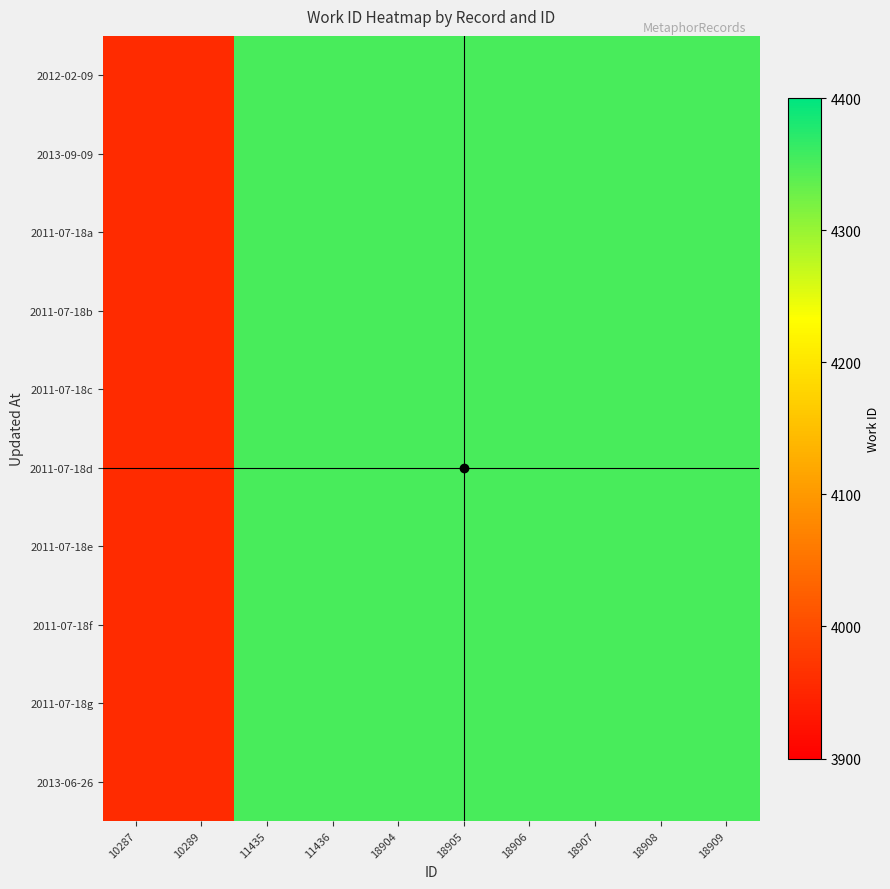

What is the total value across all series at 18908?

43530